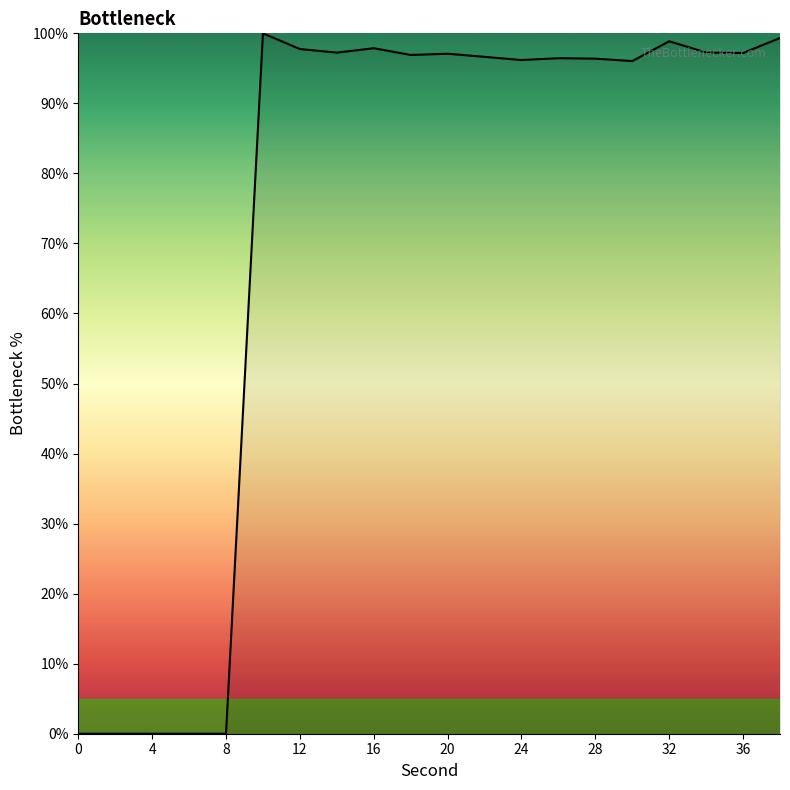

What is the maximum value shown in the chart?

100.0